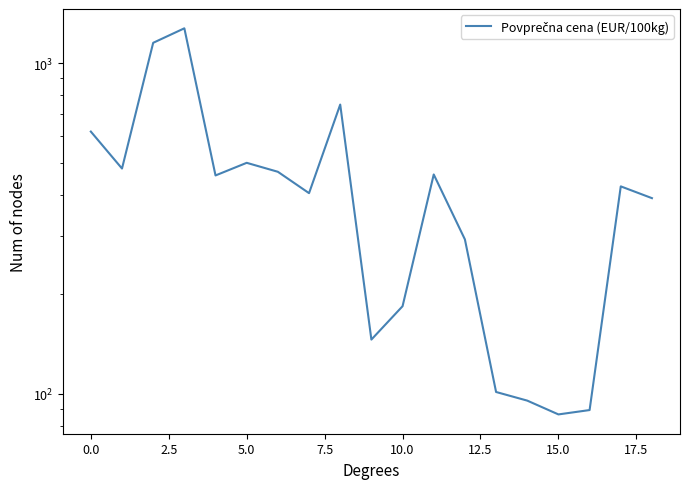

What is the sum of all values?

8377.4